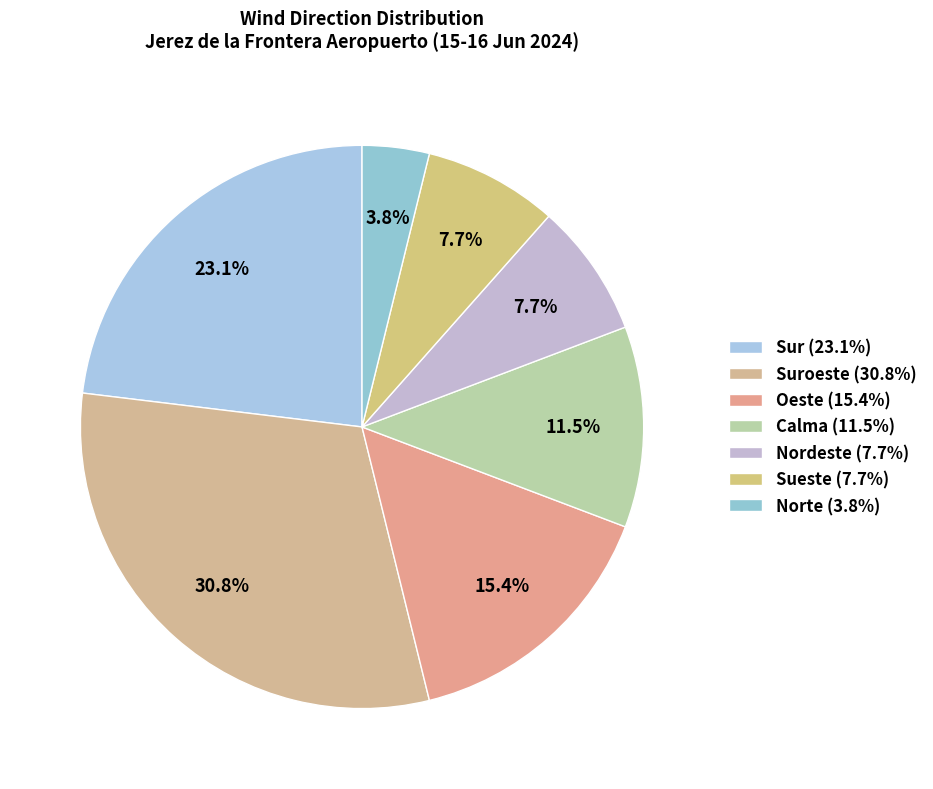

How many slices are in this pie chart?

7